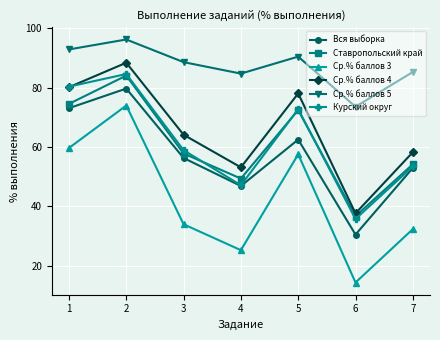

What is the difference between the maximum and second lowest values in the Вся выборка series?

32.8